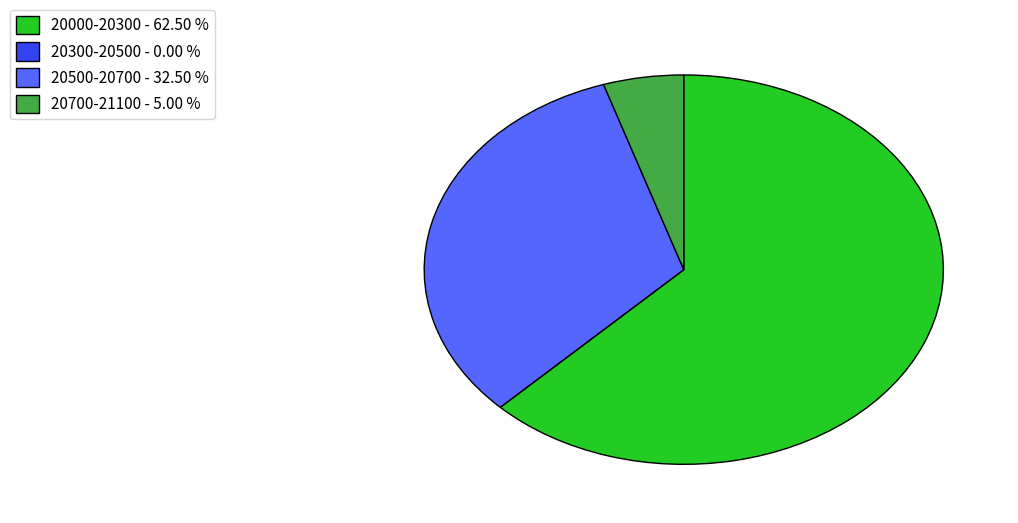

Is 20700-21100 - 5.00 % the majority of the pie?

No